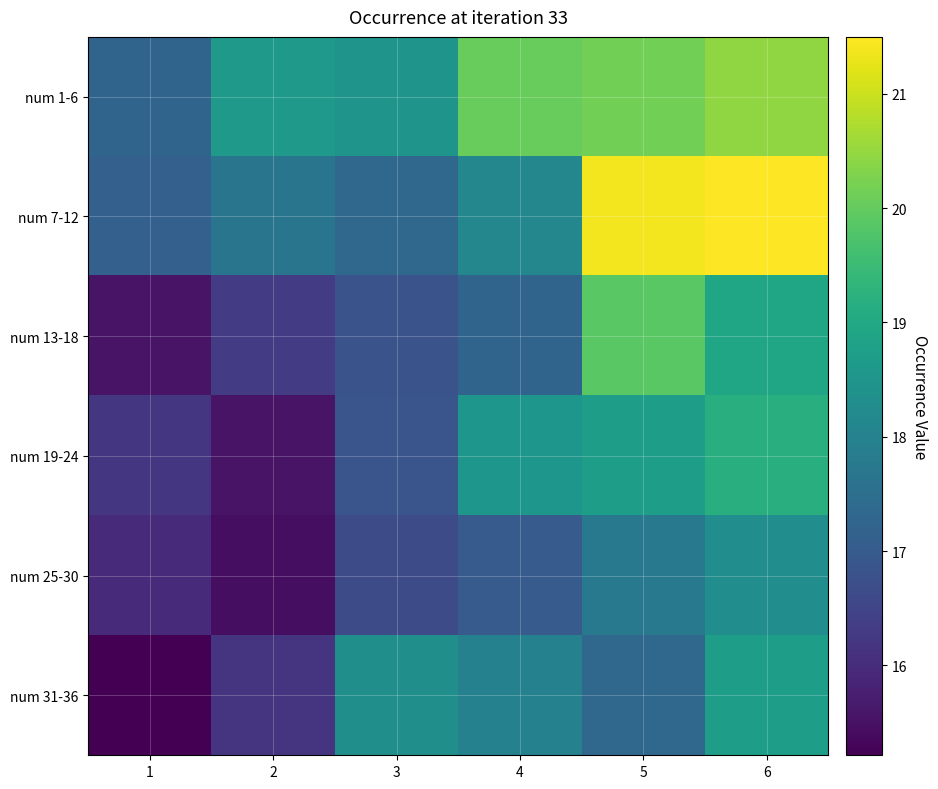

Reading left to right, extract all data points from this chart.

num 1-6: 1=17.2	2=18.6	3=18.5	4=20.0	5=20.2	6=20.5
num 7-12: 1=17.1	2=17.7	3=17.3	4=18.1	5=21.4	6=21.5
num 13-18: 1=15.5	2=16.3	3=16.8	4=17.2	5=19.9	6=18.9
num 19-24: 1=16.2	2=15.5	3=16.9	4=18.5	5=18.7	6=19.2
num 25-30: 1=16.0	2=15.5	3=16.7	4=17.0	5=17.8	6=18.3
num 31-36: 1=15.2	2=16.2	3=18.3	4=18.0	5=17.3	6=18.7